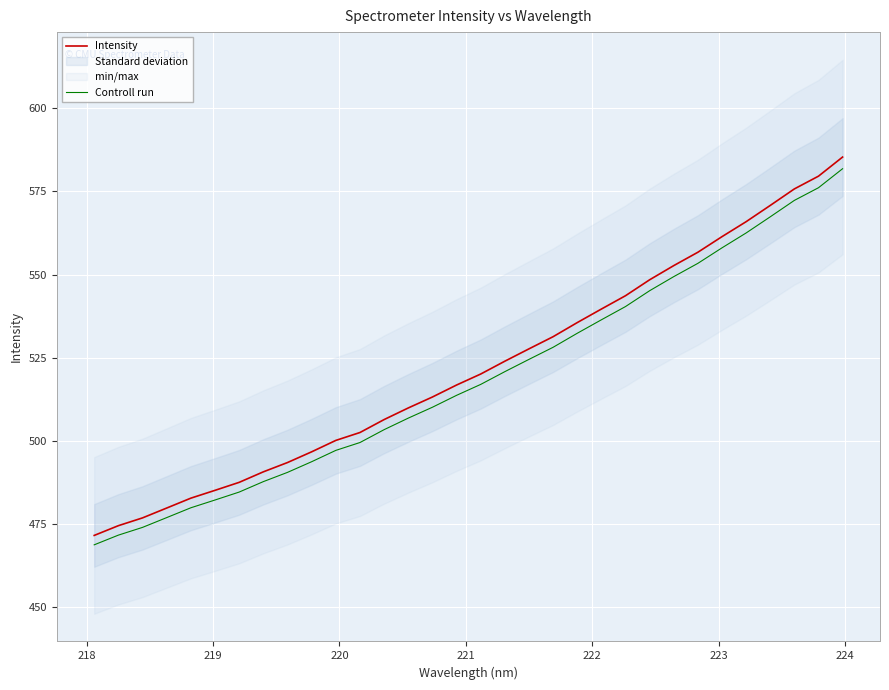

What is the lowest value of the Controll run series?

468.7